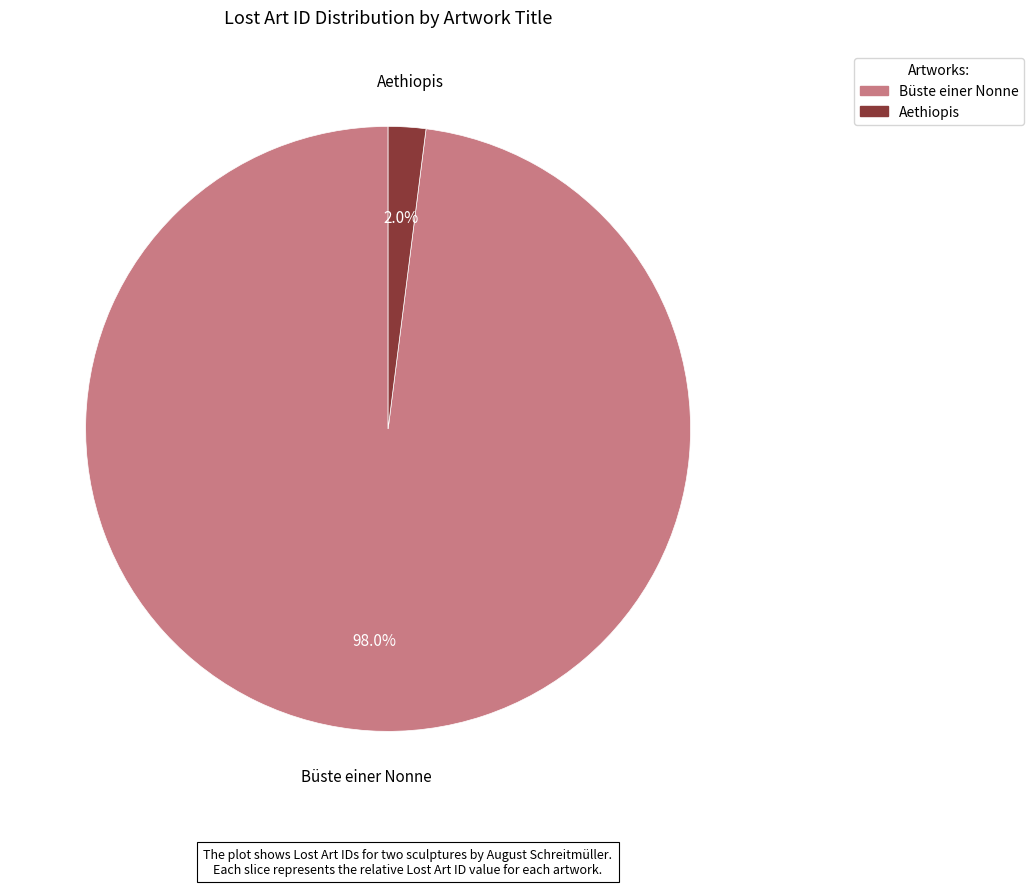

How many slices are in this pie chart?

2